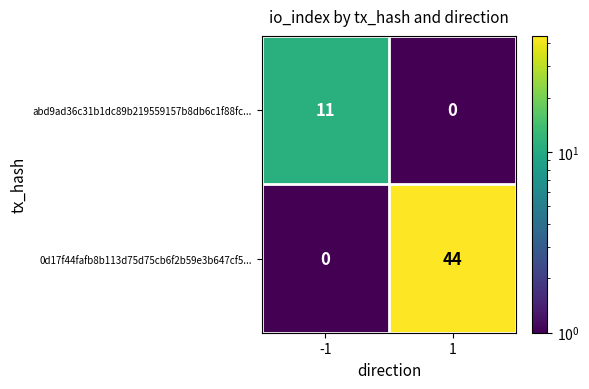

Reading left to right, extract all data points from this chart.

abd9ad36c31b1dc89b219559157b8db6c1f88fc...: -1=11	1=0
0d17f44fafb8b113d75d75cb6f2b59e3b647cf5...: -1=0	1=44